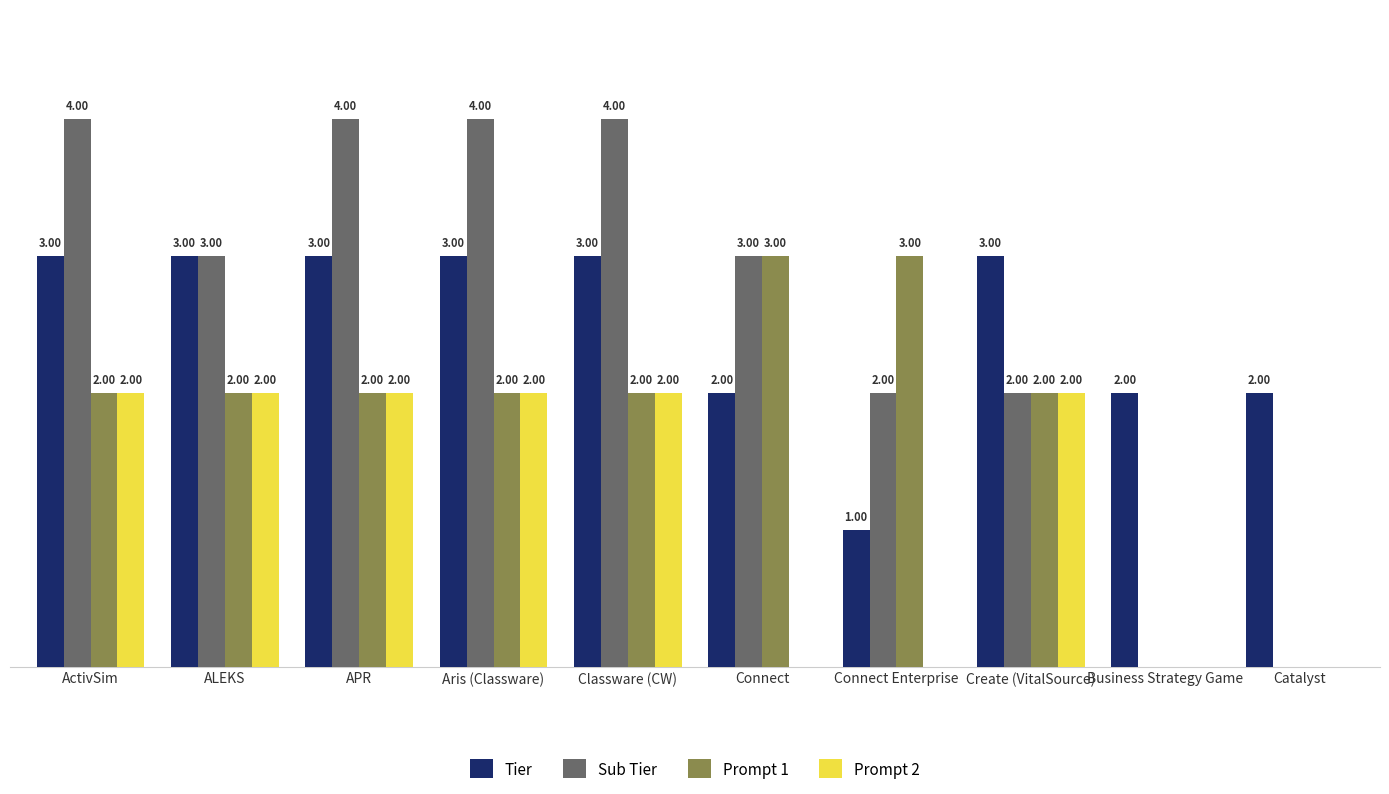

Which series has the largest total across all categories?

Sub Tier